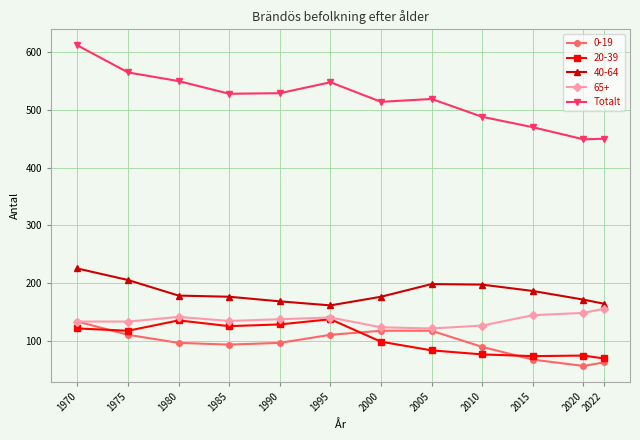

At how many categories does at least one series exceed 497?

8